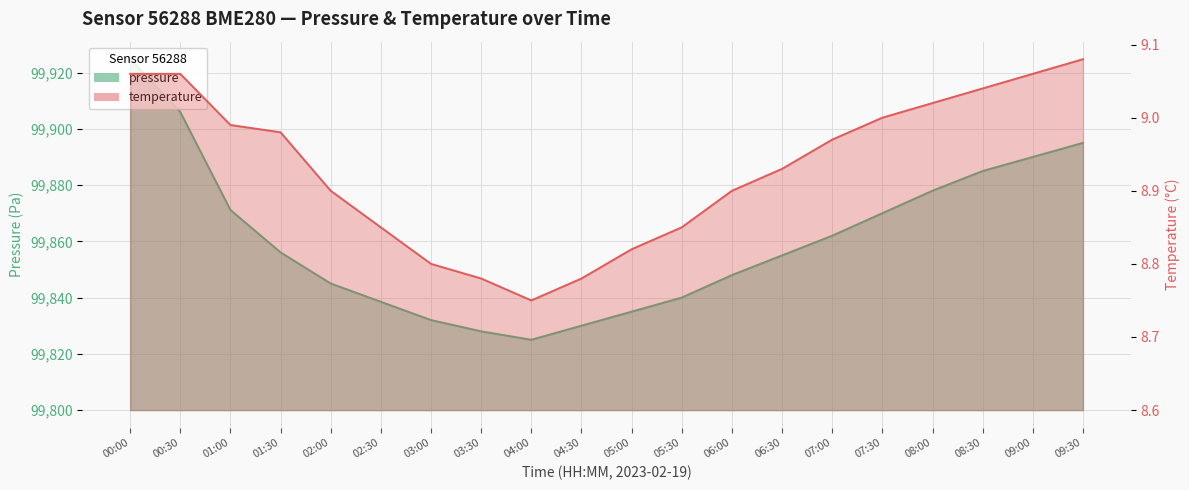

Which has a higher value, 07:00 or 00:00?

00:00